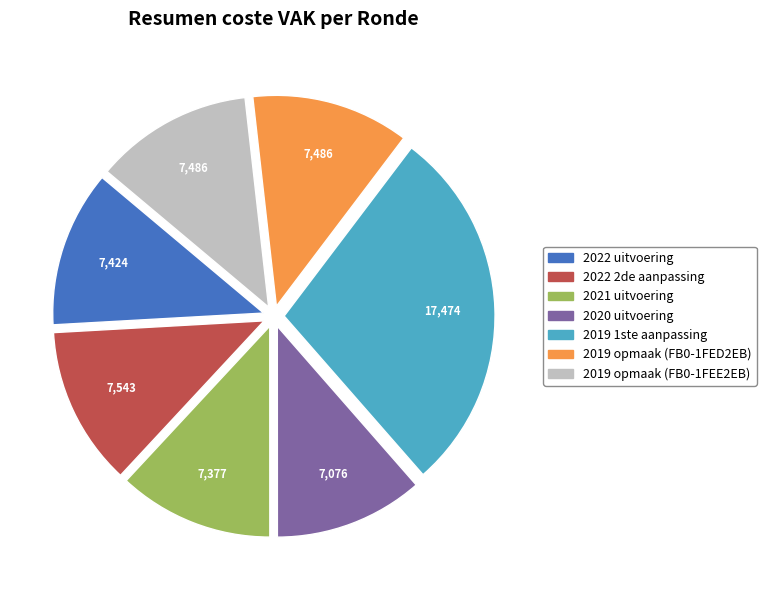

What is the ratio of the value at 2019 opmaak (FB0-1FED2EB) to the value at 2020 uitvoering?

1.1